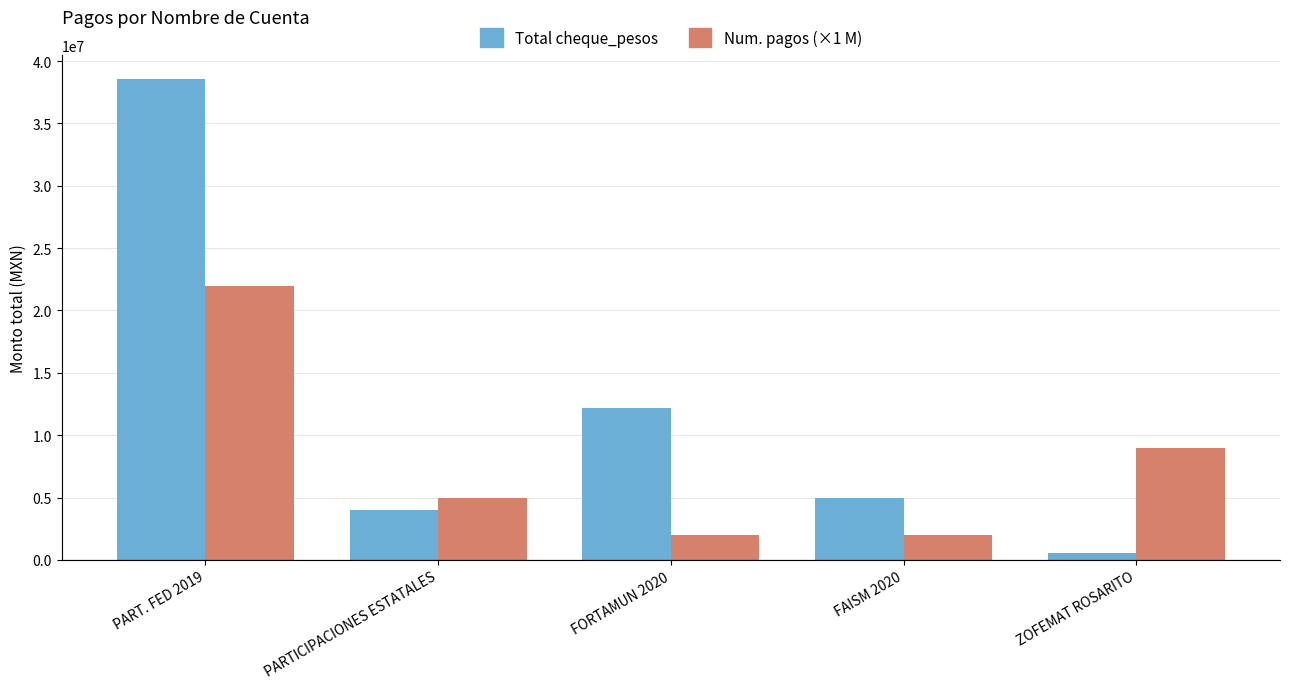

Reading left to right, extract all data points from this chart.

Total cheque_pesos: 38577051.5	3987838.4	12180394.0	4997281.0	521604.0
Num. pagos (×1 M): 22000000.0	5000000.0	2000000.0	2000000.0	9000000.0